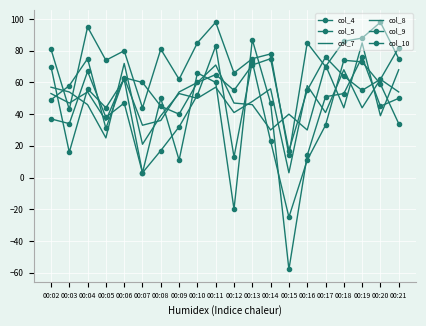

At which label does col_7 reach its peak?

00:19